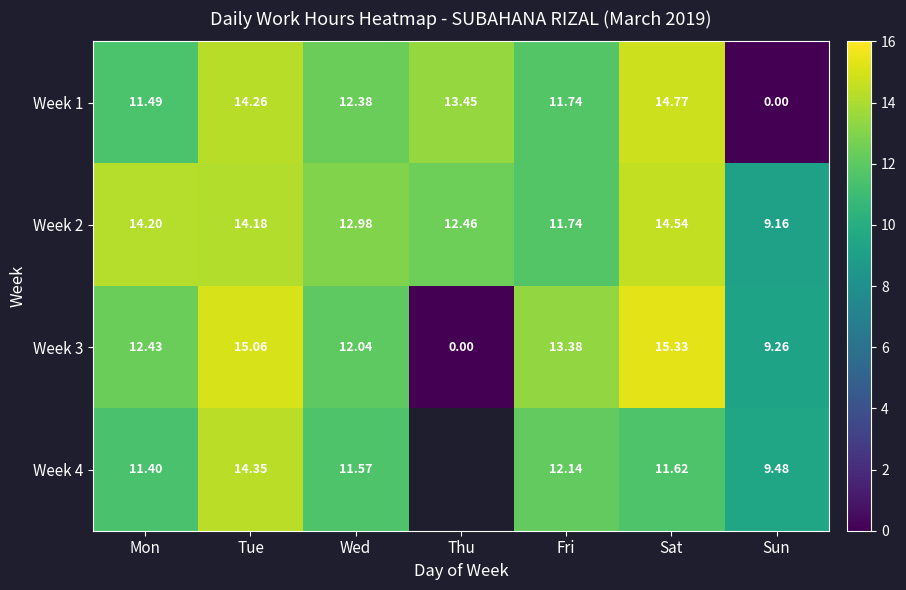

Which category has the lowest value in the Week 3 series?

Thu